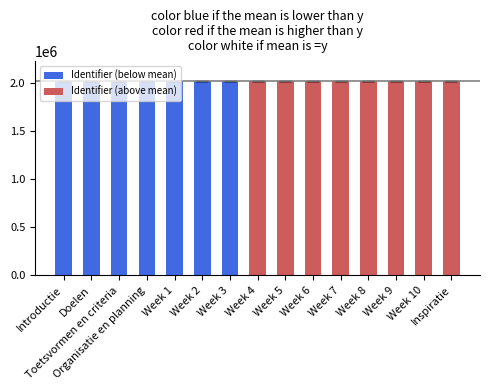

How many data points does each series have?

15